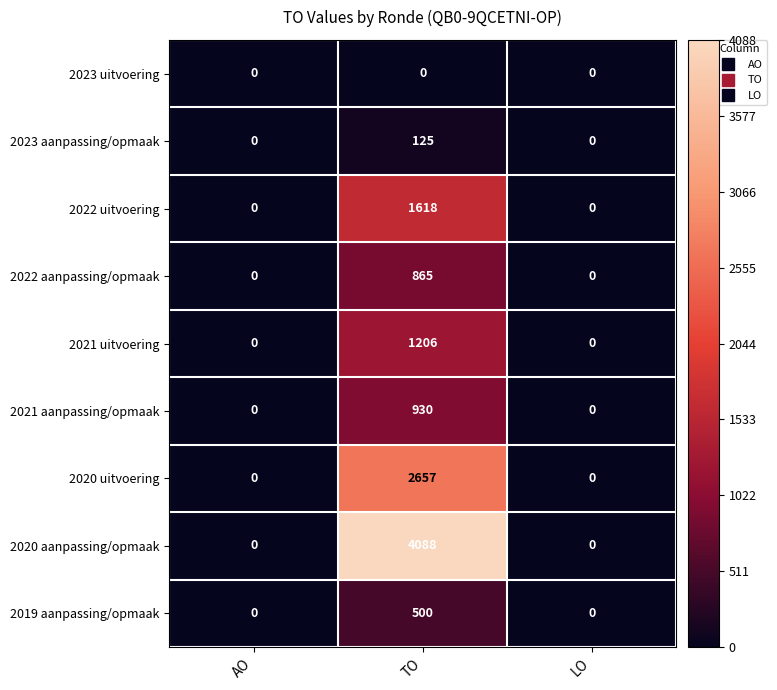

What is the difference between the maximum and minimum values in the 2019 aanpassing/opmaak series?

500